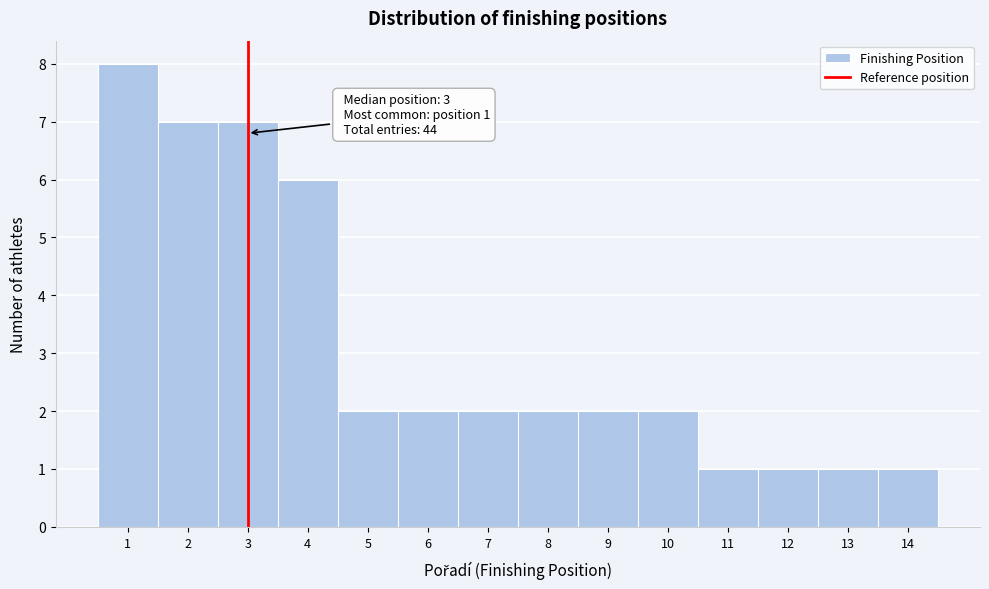

Which range on the x-axis has the tallest bar?

0.5 to 1.5